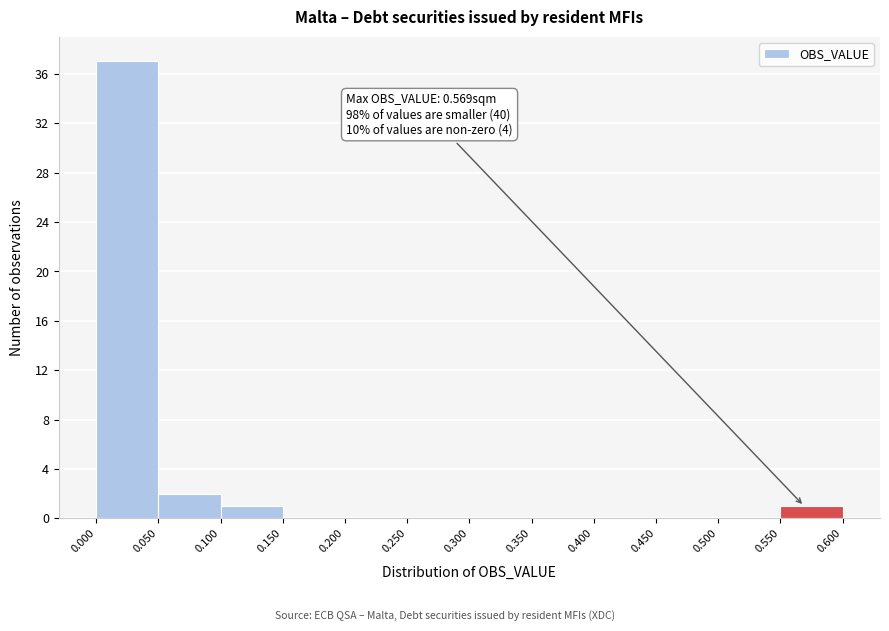

Which range on the x-axis has the tallest bar?

0.000 to 0.050